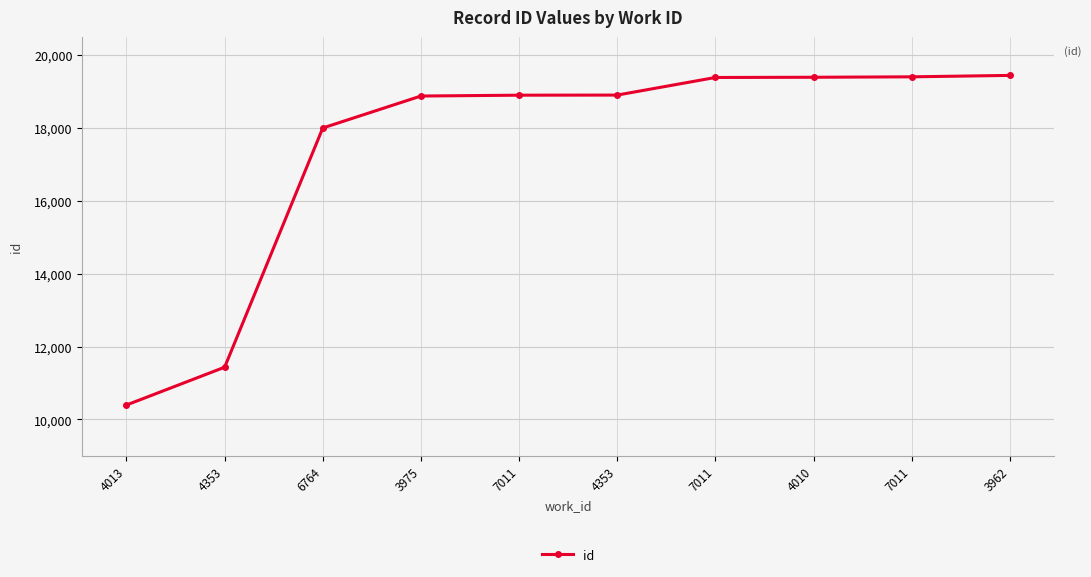

Count the number of categories in the chart.

10